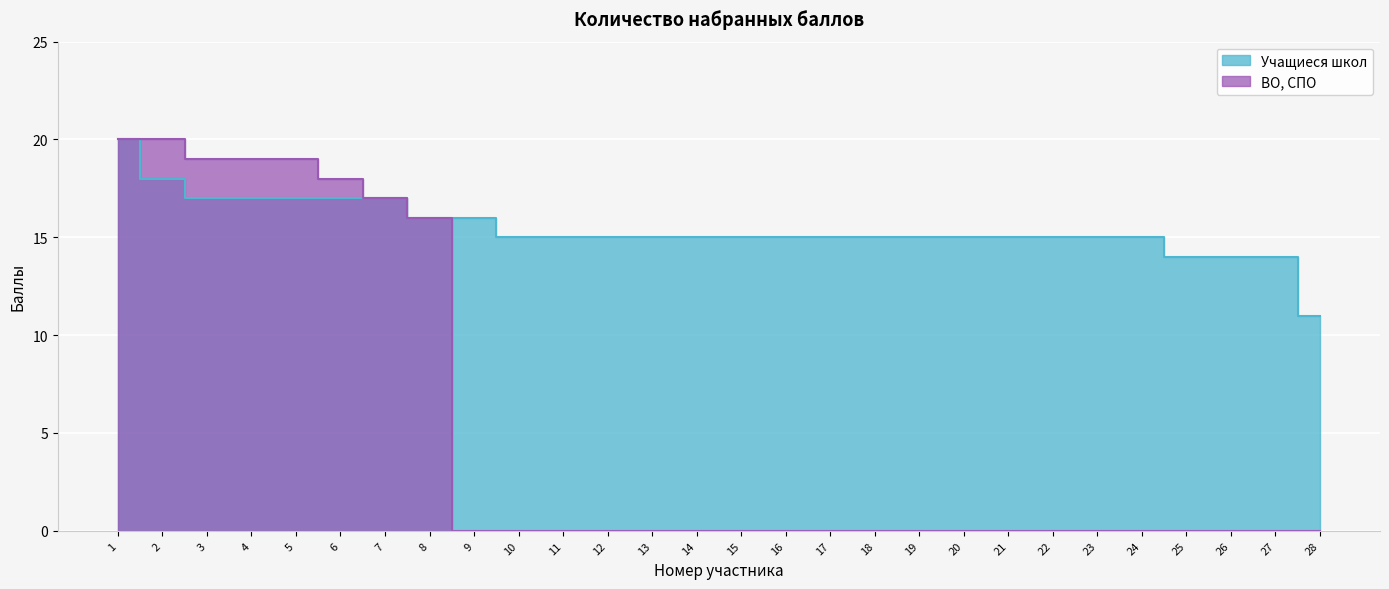

What is the total value across all series at 20?

15